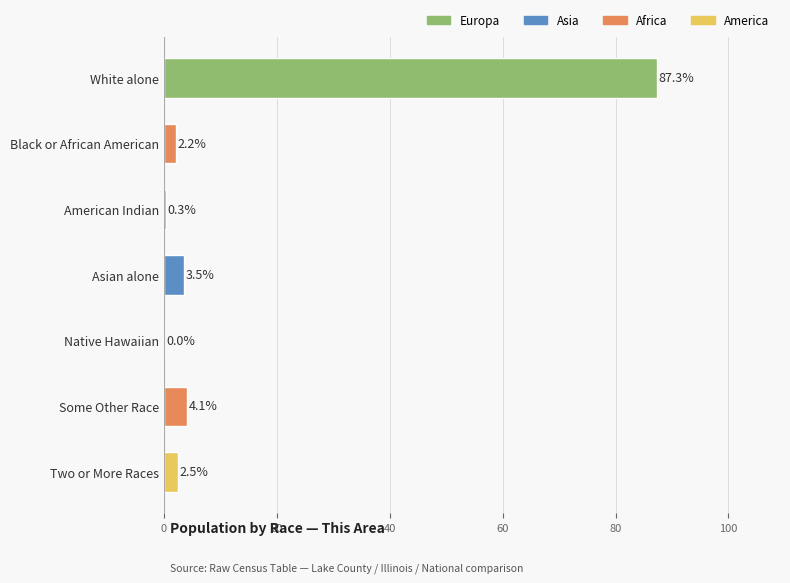

Where is the data nearest to the value 43?

Some Other Race